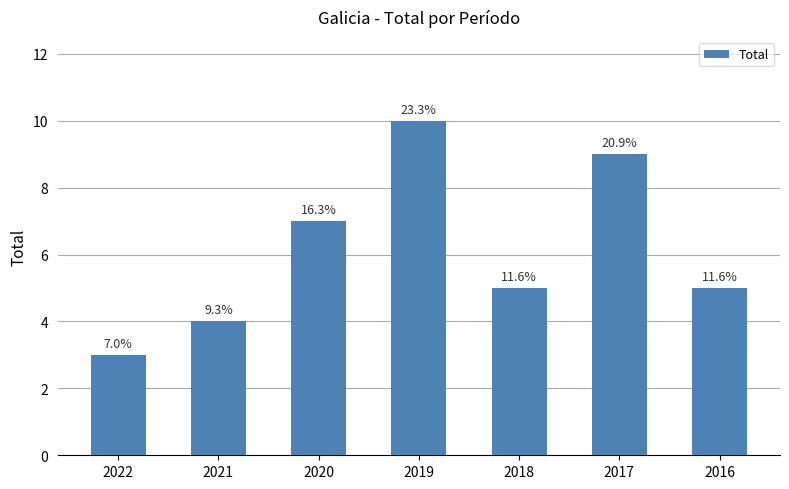

Reading left to right, what are all the values shown in this chart?

2022=3	2021=4	2020=7	2019=10	2018=5	2017=9	2016=5